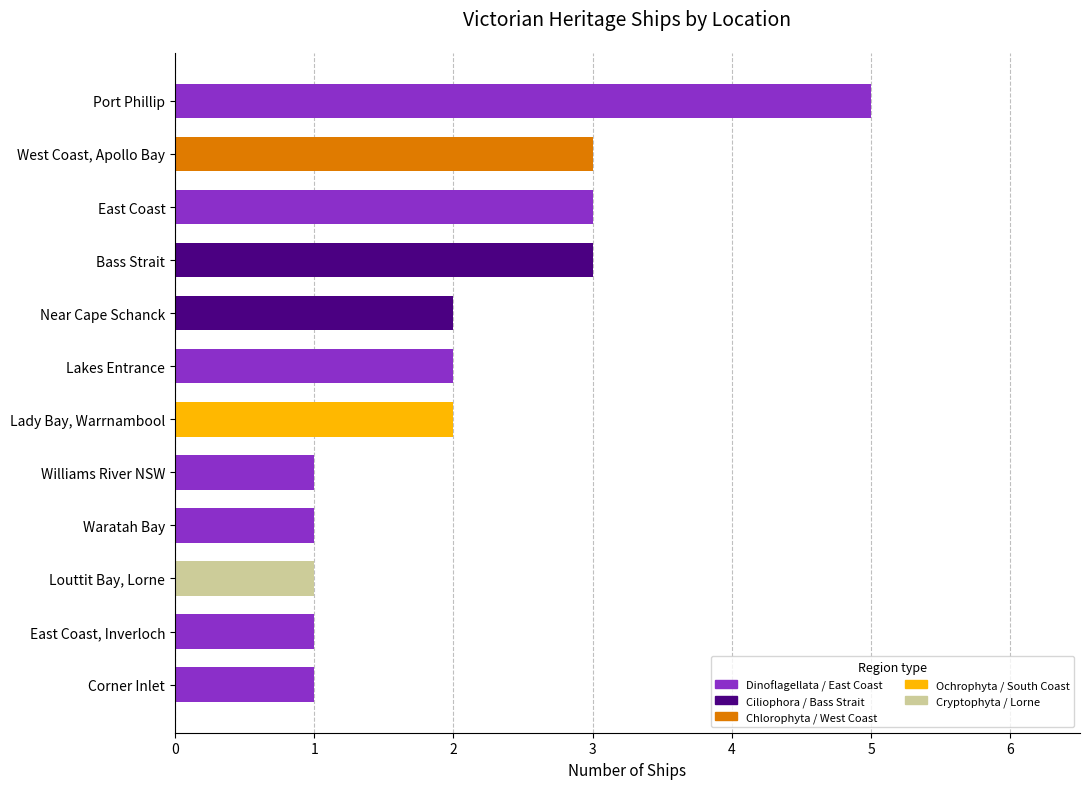

What is the ratio of the value at Bass Strait to the value at East Coast?

1.0